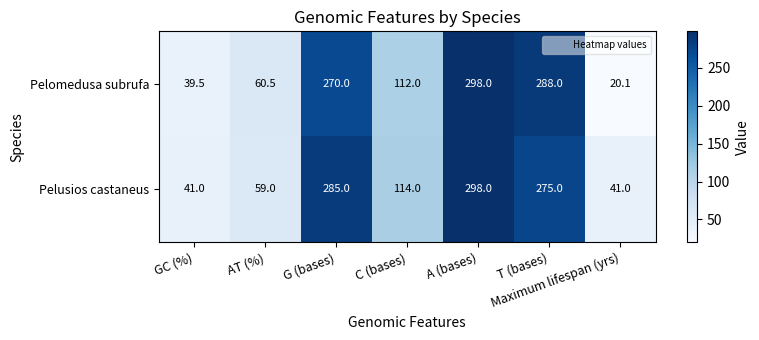

Which label corresponds to the largest value in the chart?

A (bases)